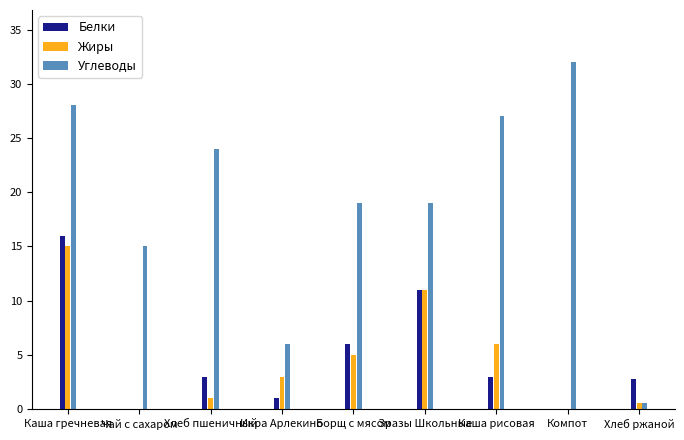

What is the sum of all Углеводы values?

170.6